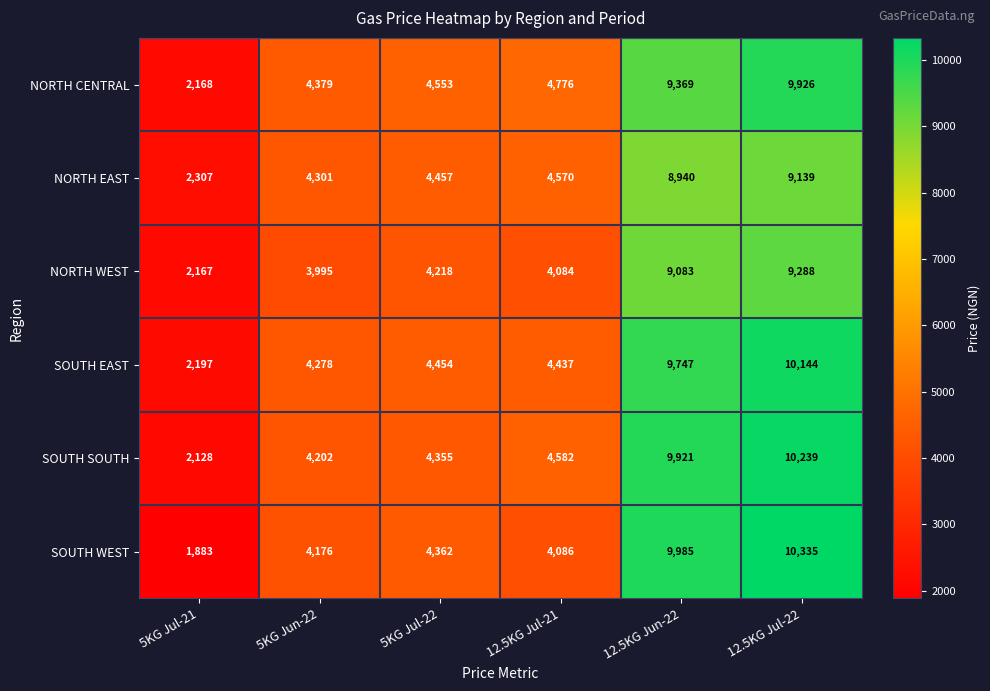

True or false: SOUTH SOUTH has a value of 4312 at 12.5KG Jun-22.

False